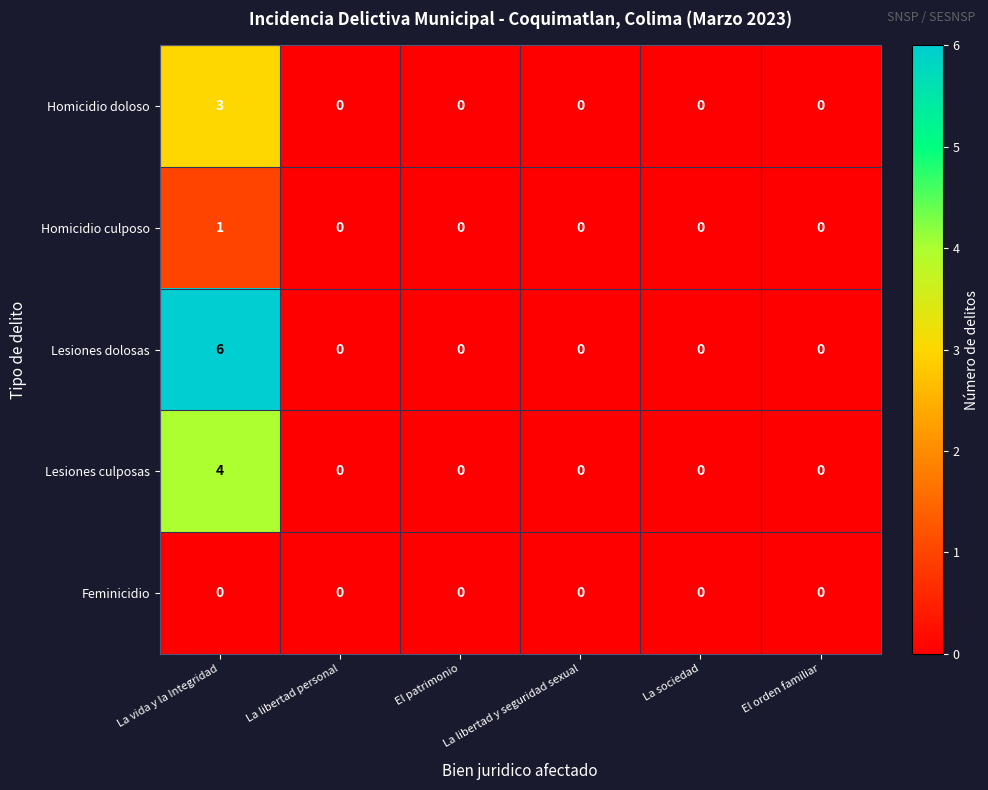

The Lesiones dolosas series shows 0 at La libertad personal. True or false?

True